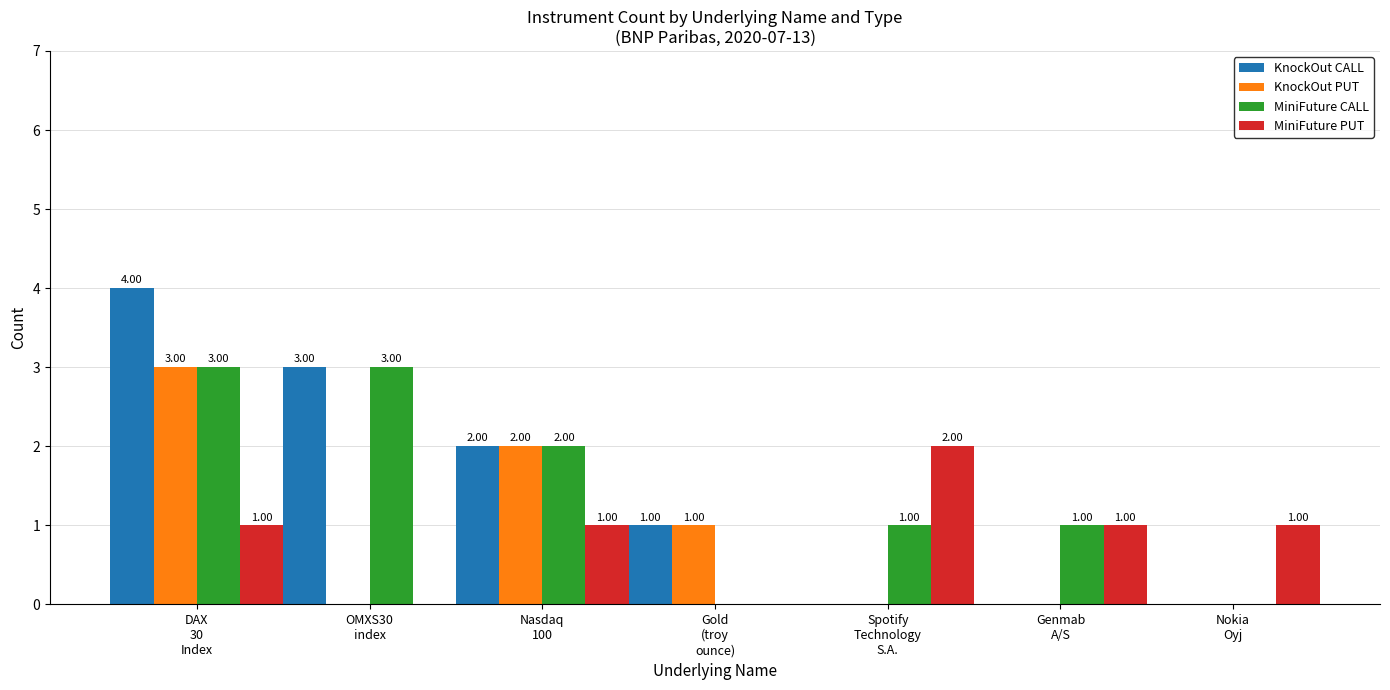

True or false: KnockOut PUT has a value of 0 at OMXS30
index.

True